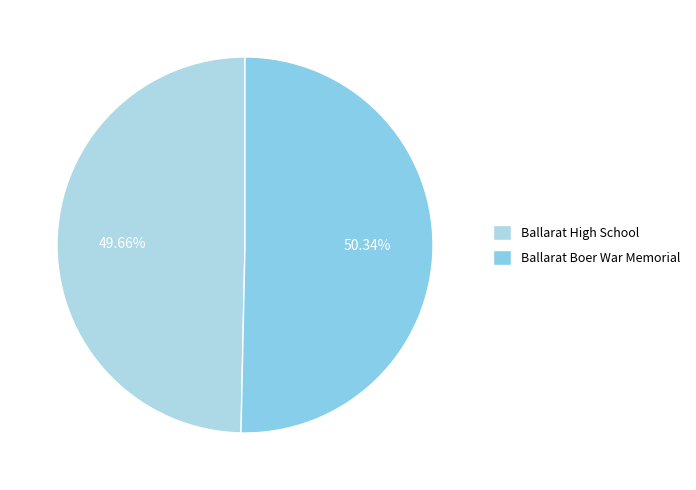

To the nearest percent, what is the difference between the largest and smallest slice percentages?

1%